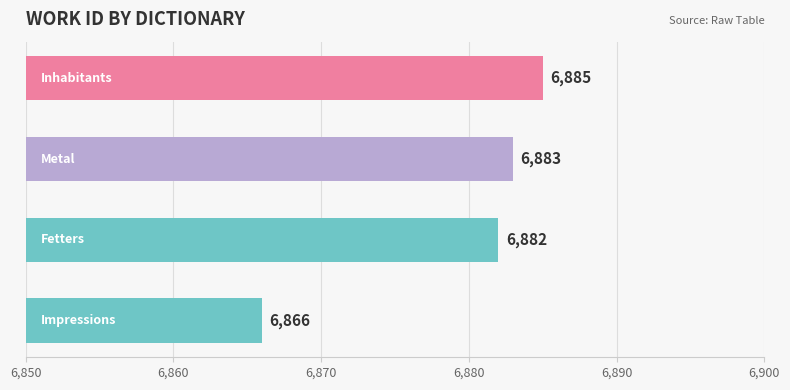

How many categories are shown in the chart?

4